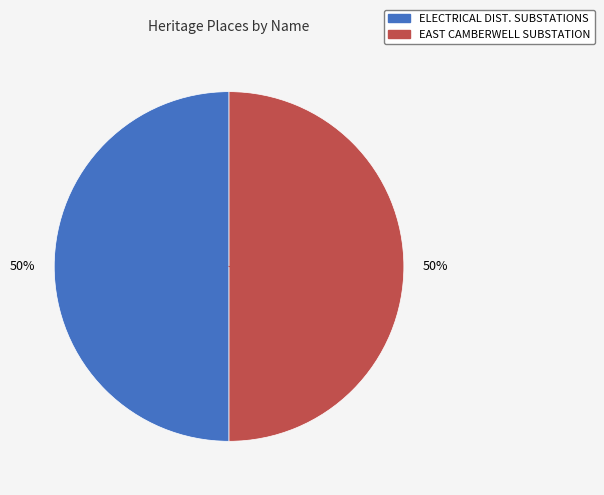

To the nearest percent, what is the average slice percentage?

50%